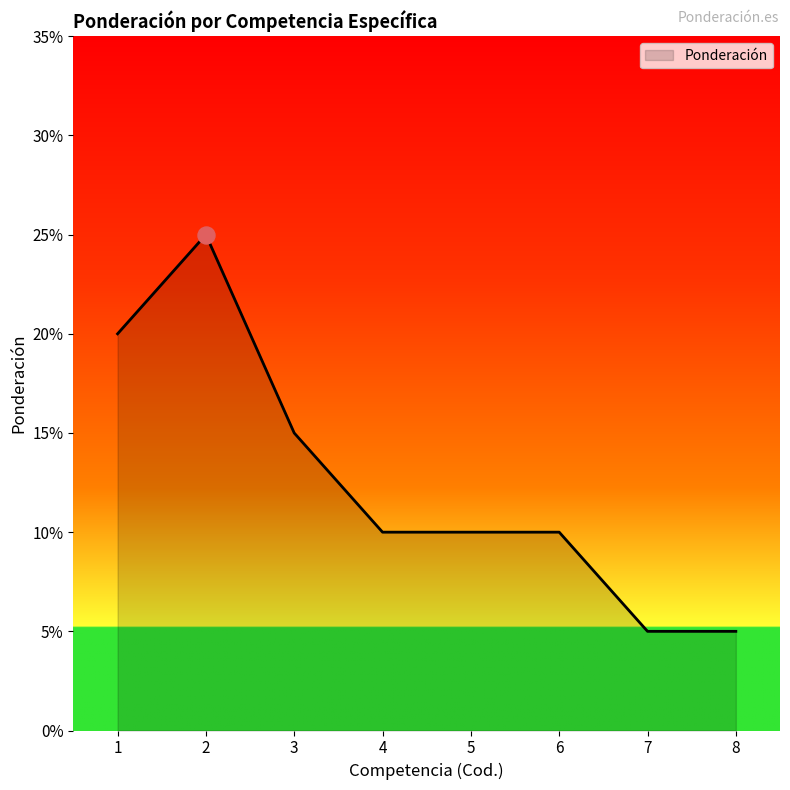

Which has a higher value, 4 or 5?

4